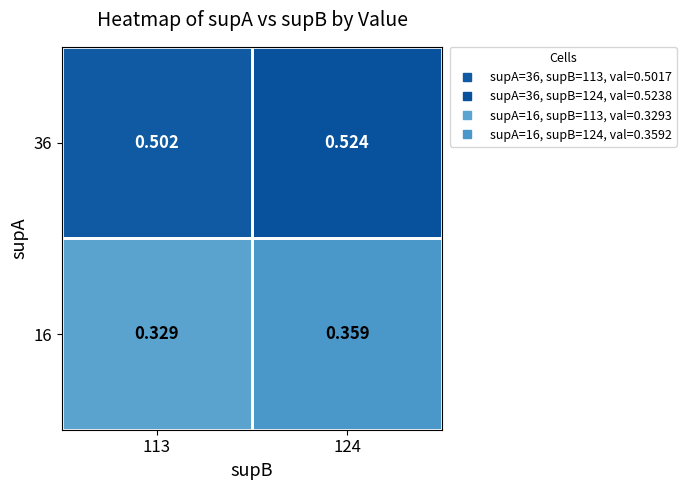

What is the spread (max minus min) of values at 124?

0.2